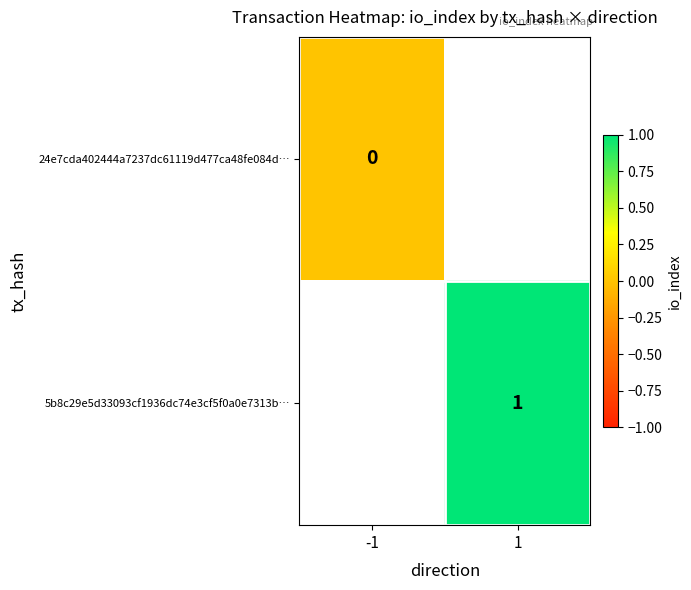

True or false: 5b8c29e5d33093cf1936dc74e3cf5f0a0e7313b… has a value of 1 at 1.

True